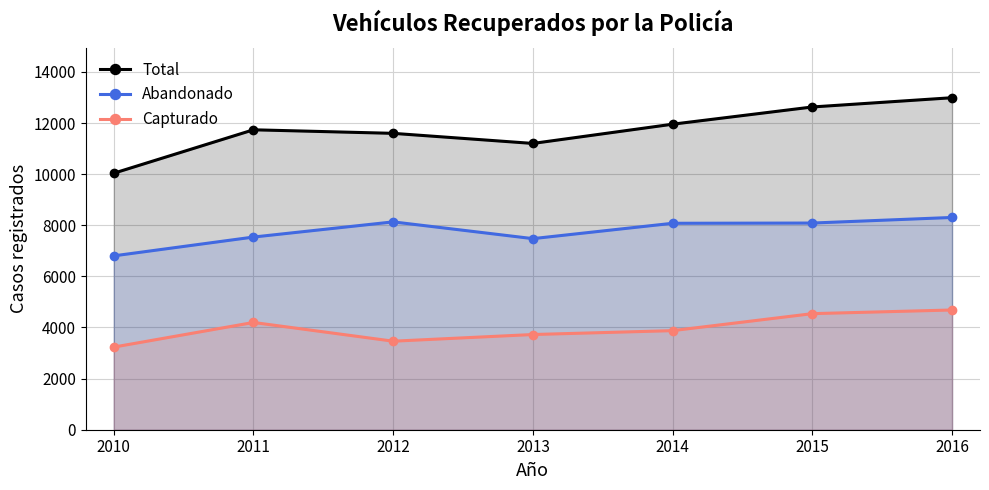

Reading right to left, extract all data points from this chart.

Total: 2016=12991	2015=12629	2014=11955	2013=11202	2012=11597	2011=11736	2010=10036
Abandonado: 2016=8306	2015=8087	2014=8078	2013=7477	2012=8133	2011=7539	2010=6803
Capturado: 2016=4685	2015=4542	2014=3877	2013=3725	2012=3464	2011=4197	2010=3233